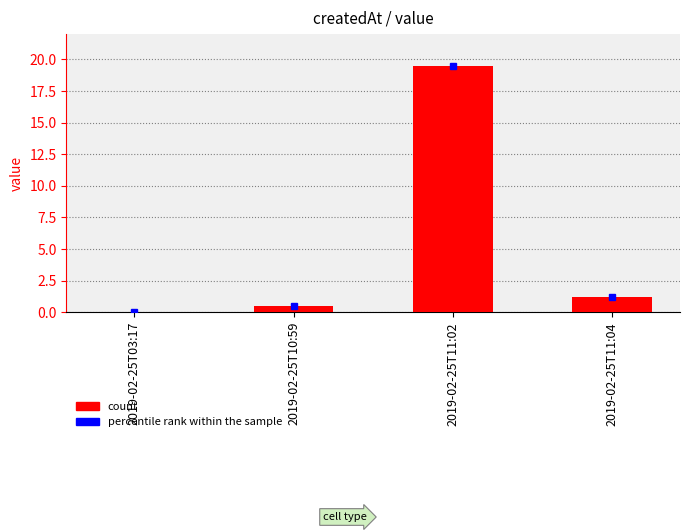

Are the bars horizontal?

No